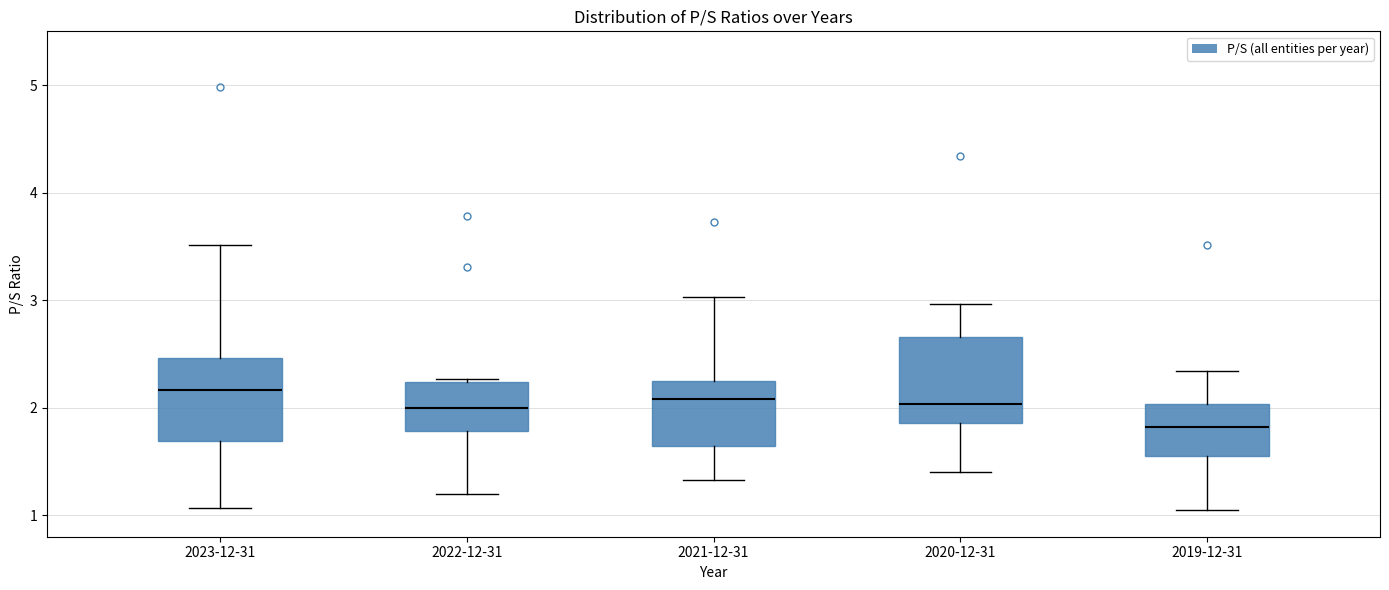

Reading left to right, transcribe this box plot: for each box, give where its median line is, the range the box spans, and where its two whiskers end, as read against the y-axis. The values are not printed on the chart, so give them approximately, as read against the axis.

2023-12-31: median 2.2, box 1.7 to 2.5, whiskers 1.1 to 3.5
2022-12-31: median 2.0, box 1.8 to 2.2, whiskers 1.2 to 2.3
2021-12-31: median 2.1, box 1.6 to 2.2, whiskers 1.3 to 3.0
2020-12-31: median 2.0, box 1.9 to 2.7, whiskers 1.4 to 3.0
2019-12-31: median 1.8, box 1.5 to 2.0, whiskers 1.1 to 2.3